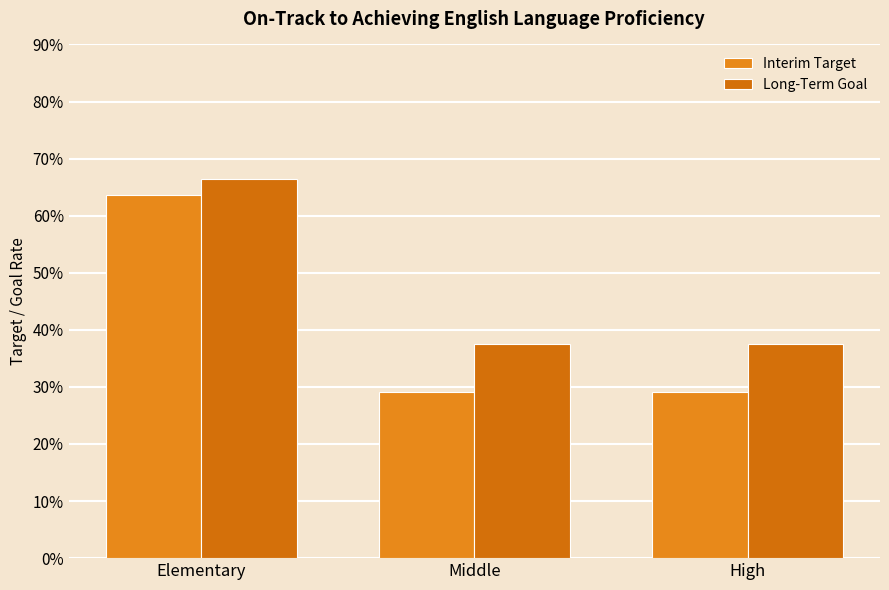

At which label is Interim Target closest to 0?

Middle